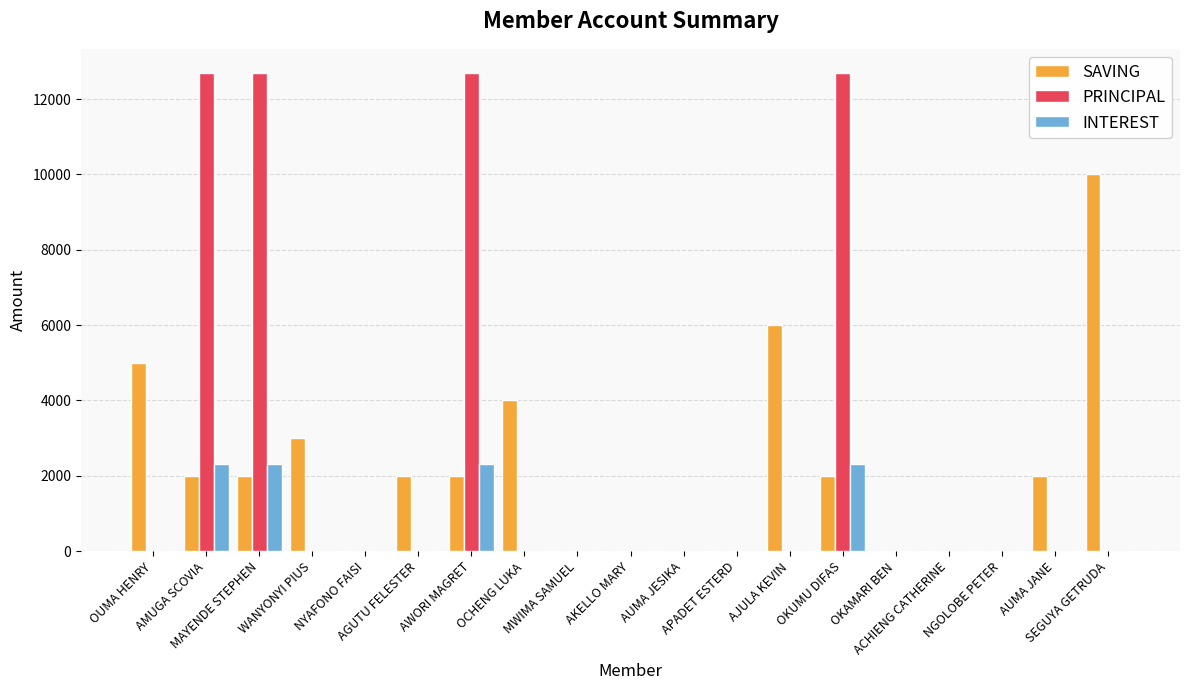

The INTEREST series shows 0 at MWIMA SAMUEL. True or false?

True